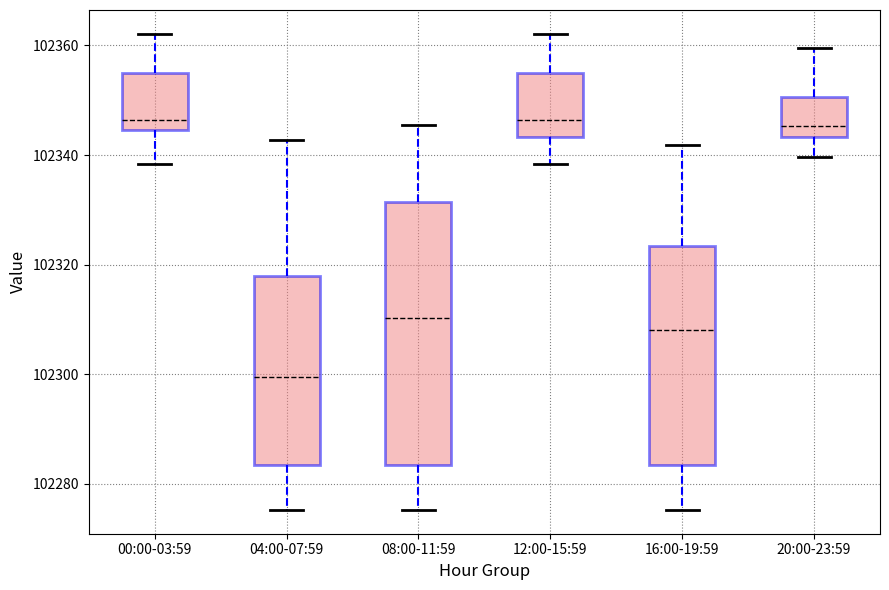

Reading left to right, transcribe this box plot: for each box, give where its median line is, the range the box spans, and where its two whiskers end, as read against the y-axis. The values are not printed on the chart, so give them approximately, as read against the axis.

00:00-03:59: median 102346, box 102344 to 102354, whiskers 102338 to 102362
04:00-07:59: median 102300, box 102284 to 102318, whiskers 102276 to 102342
08:00-11:59: median 102310, box 102284 to 102332, whiskers 102276 to 102346
12:00-15:59: median 102346, box 102344 to 102354, whiskers 102338 to 102362
16:00-19:59: median 102308, box 102284 to 102324, whiskers 102276 to 102342
20:00-23:59: median 102346, box 102344 to 102350, whiskers 102340 to 102360